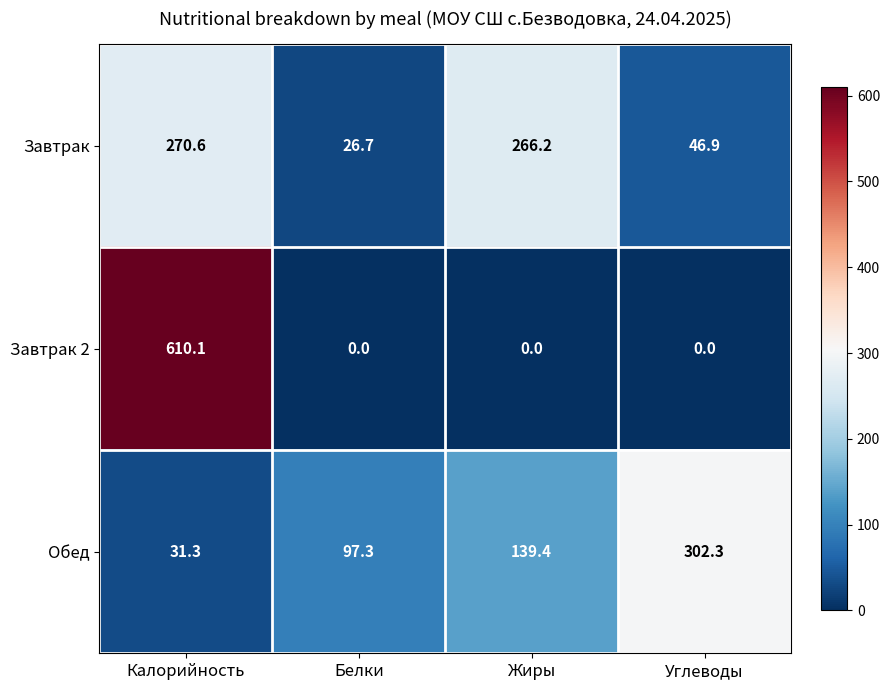

What is the greatest value displayed?

610.1